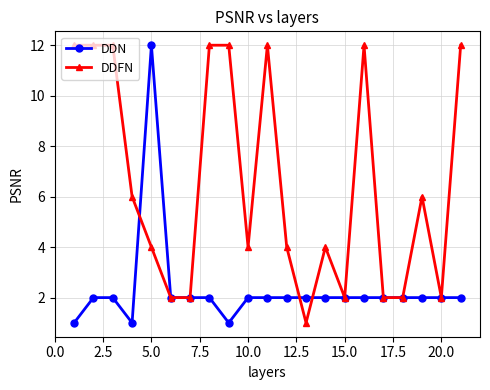

Reading left to right, transcribe all the data shown in this chart.

DDN: 1	2	2	1	12	2	2	2	1	2	2	2	2	2	2	2	2	2	2	2	2
DDFN: 12	12	12	6	4	2	2	12	12	4	12	4	1	4	2	12	2	2	6	2	12